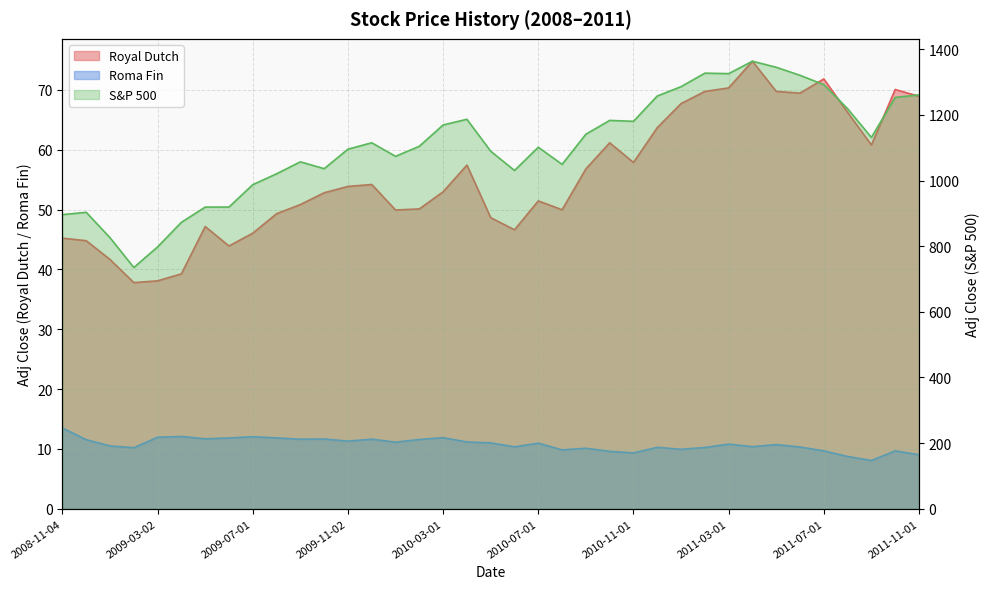

What is the minimum value shown in the chart?

8.1